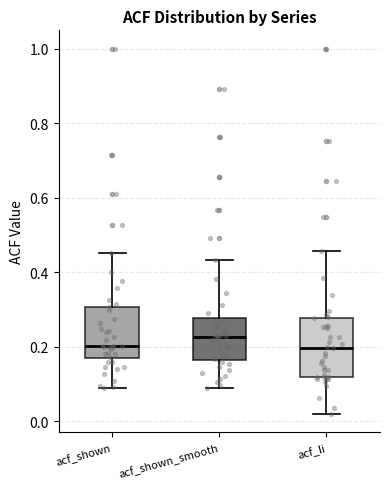

Where does the median line of the box for acf_shown_smooth sit on the y-axis? The values are not printed on the chart, so give them approximately, as read against the axis.

0.22